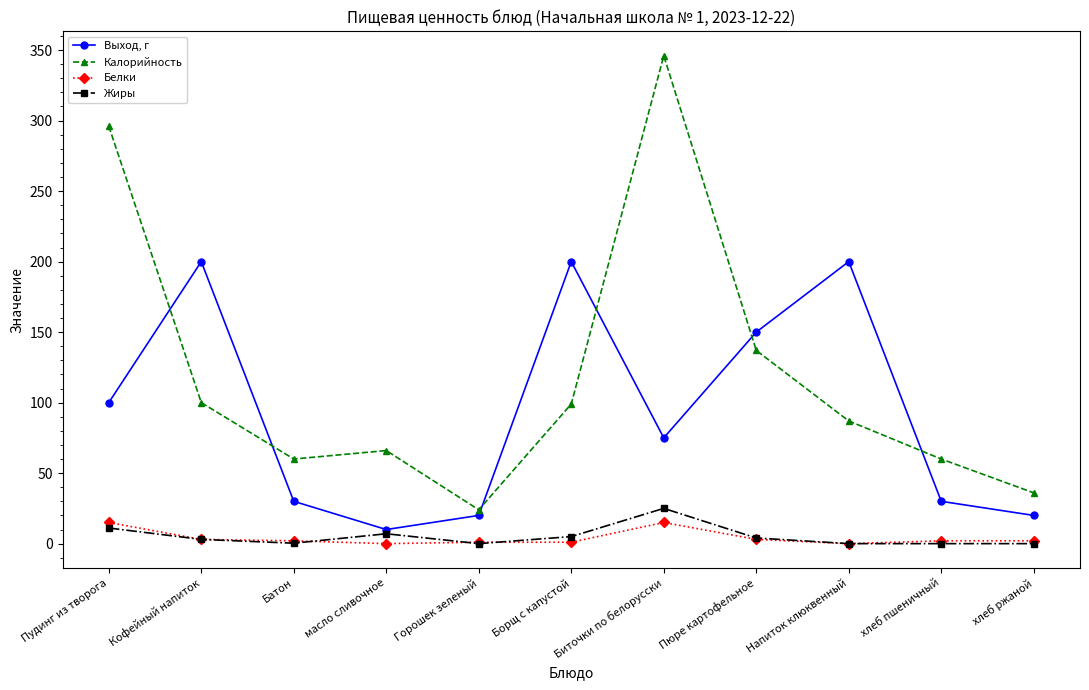

What is the label of the 6th point from the left?

Борщ с капустой